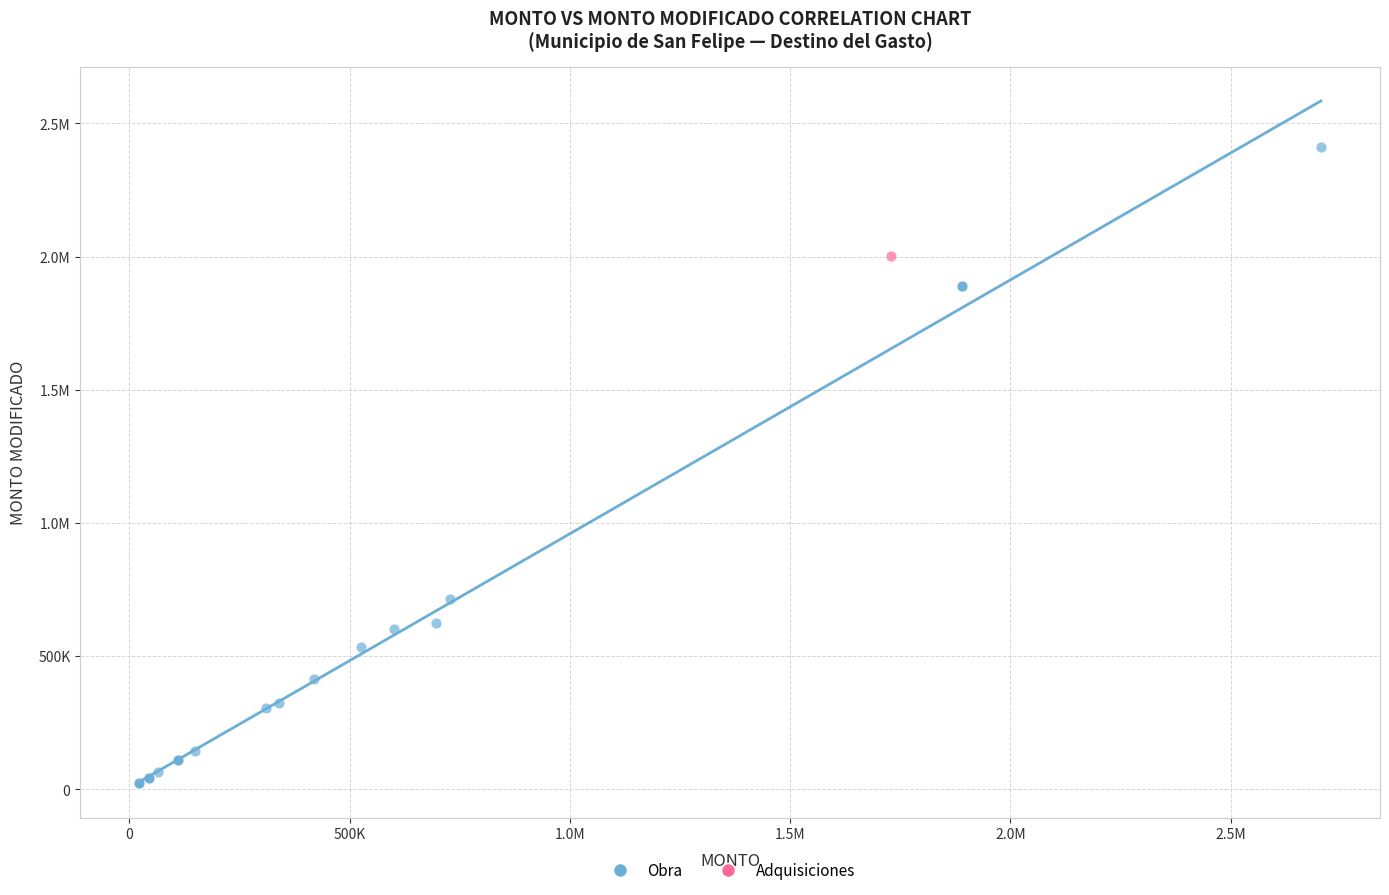

What are all the series names shown in the legend?

Obra, Adquisiciones